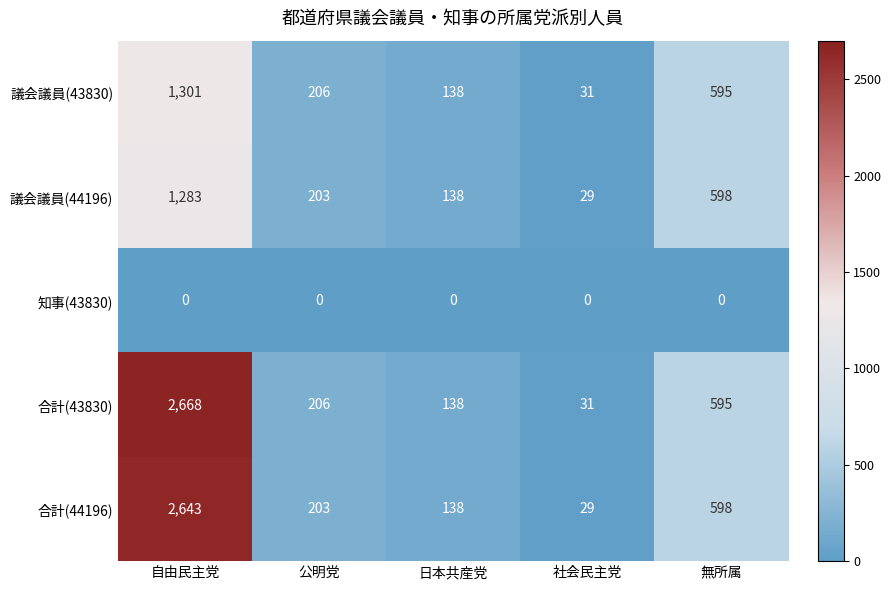

What is the difference between the 議会議員(44196) values at 日本共産党 and 自由民主党?

1145